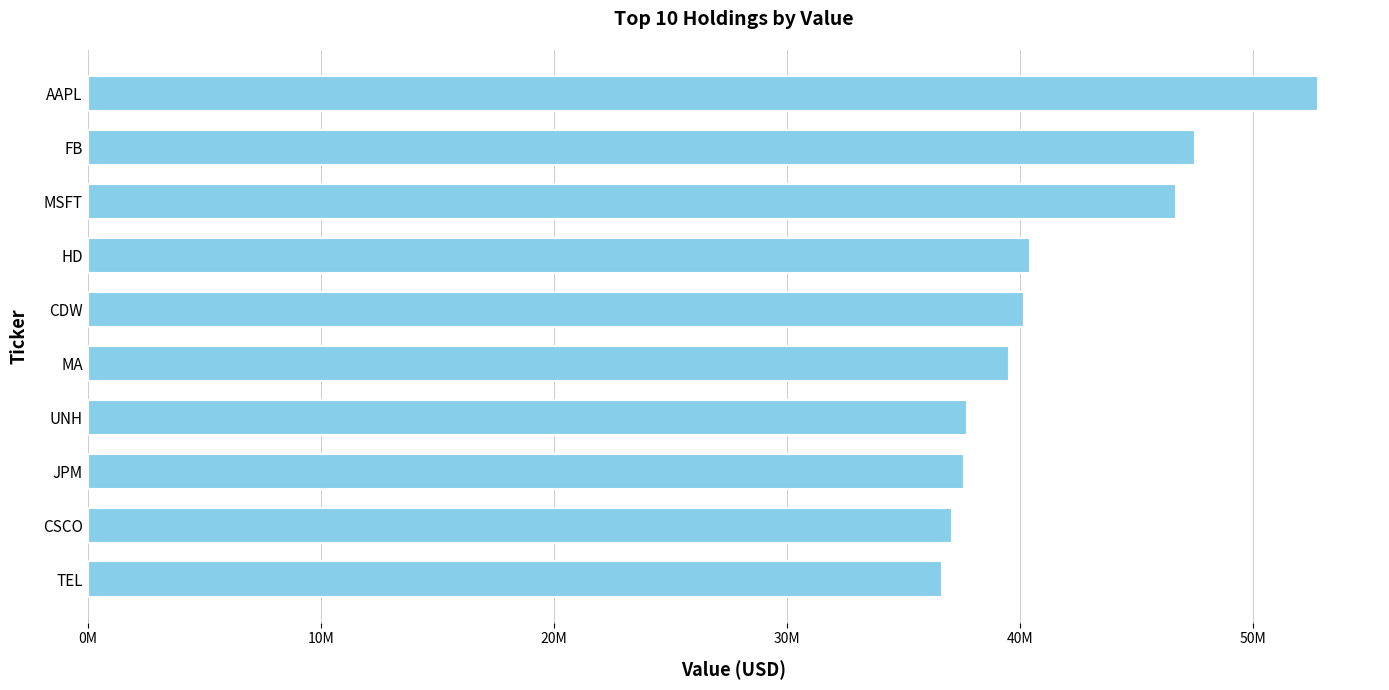

Does the chart contain any negative values?

No